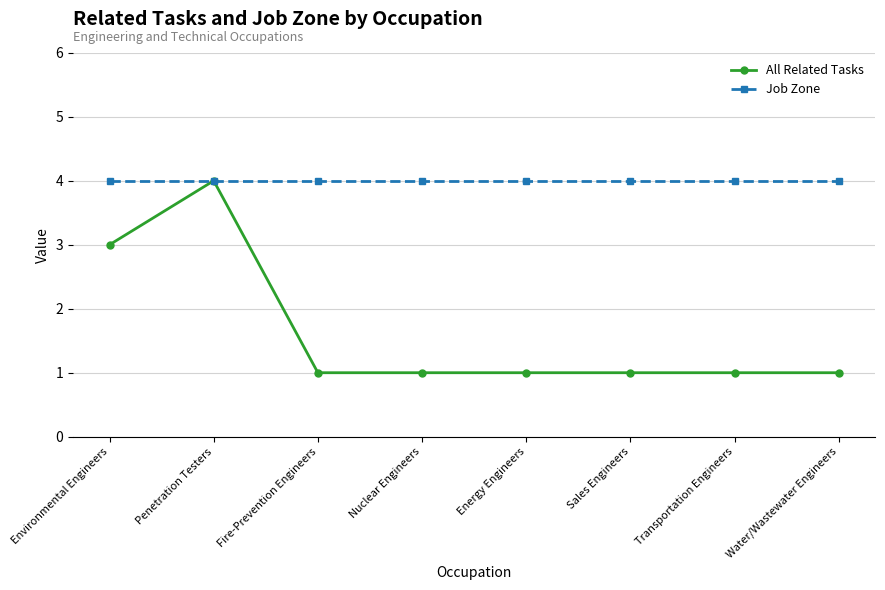

What is the sum of the Job Zone values at Water/Wastewater Engineers and Environmental Engineers?

8